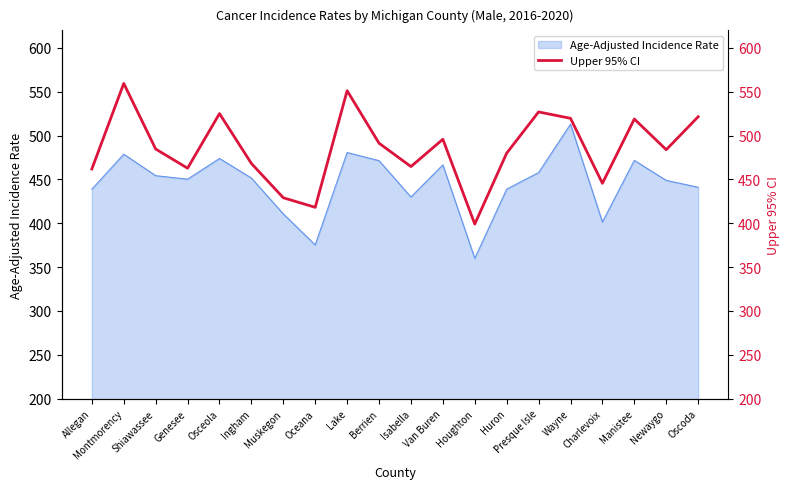

Is it true that Age-Adjusted Incidence Rate equals 265.8 at Ingham?

False